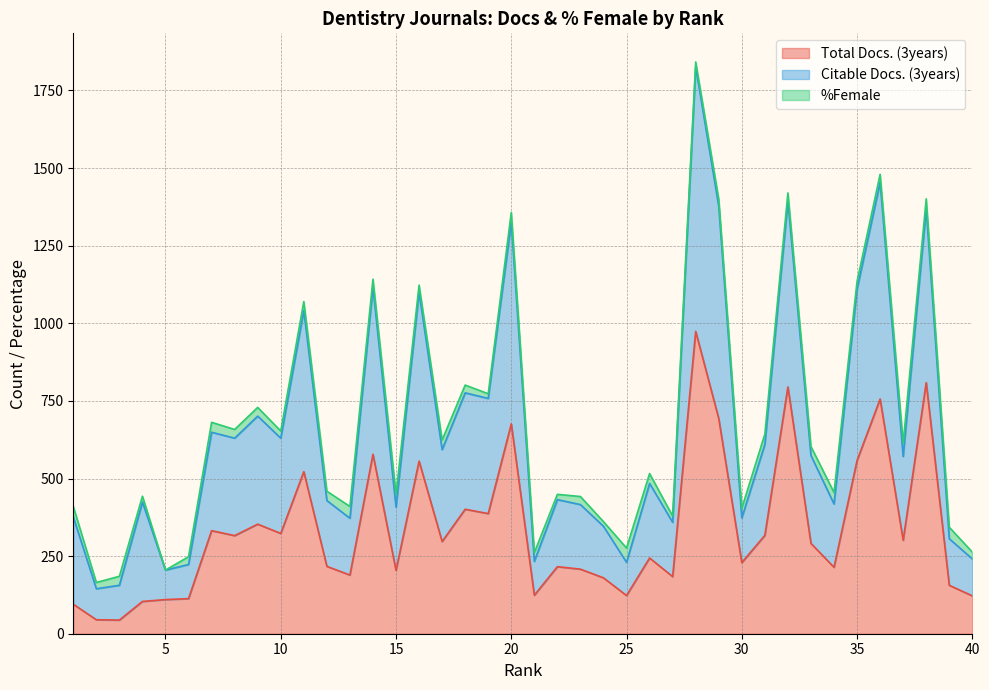

At how many categories does at least one series exceed 1370?

4